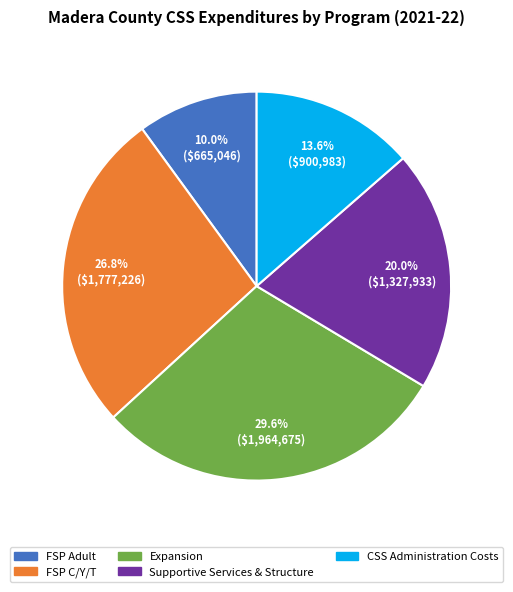

What is the ratio of the value at CSS Administration Costs to the value at FSP Adult?

1.4